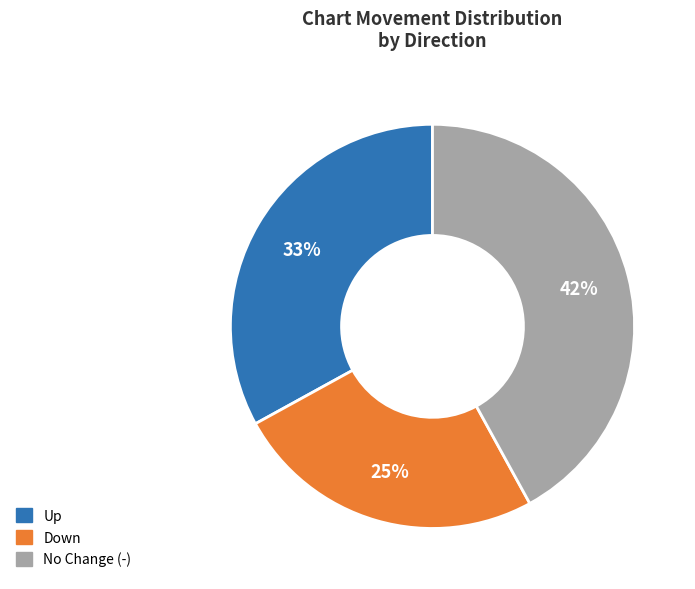

To the nearest percent, what is the average slice percentage?

33%